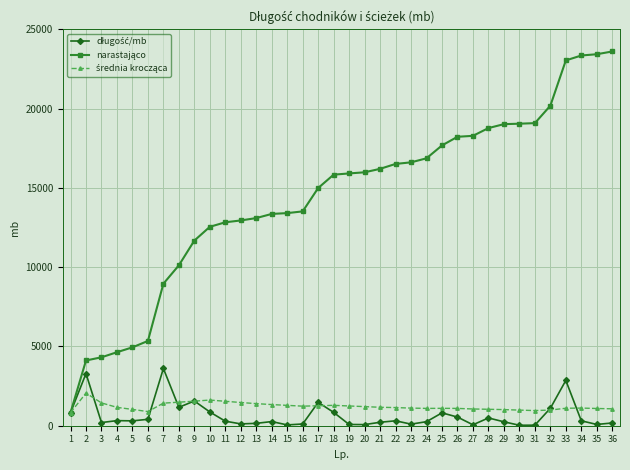

What is the greatest value displayed?

23602